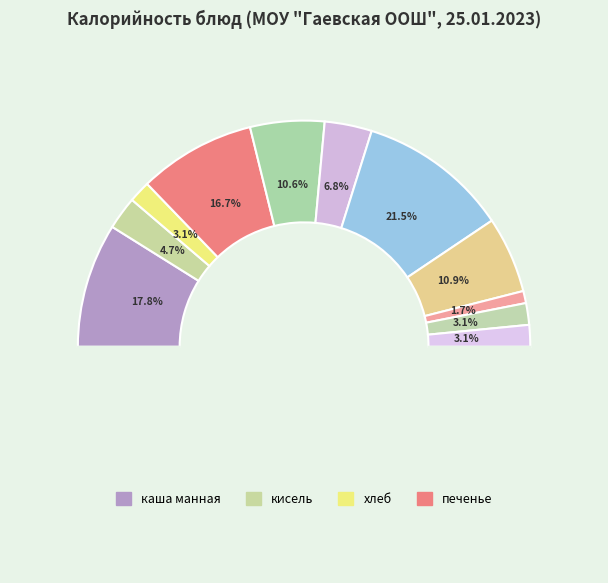

To the nearest percent, what percentage of the pie is хлеб 1 сорт?

3%